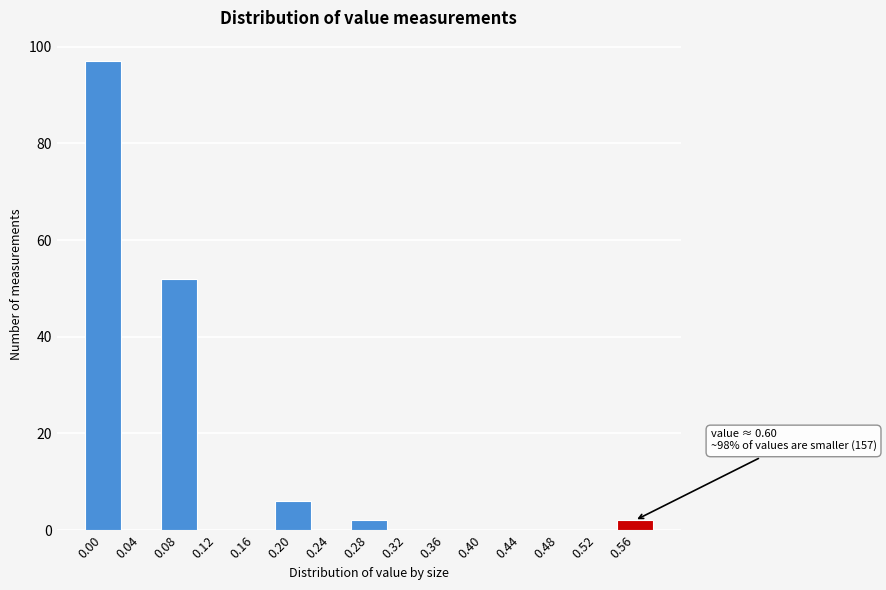

Reading left to right, list all the values displayed in this chart.

0.00=97	0.04=0	0.08=52	0.12=0	0.16=0	0.20=6	0.24=0	0.28=2	0.32=0	0.36=0	0.40=0	0.44=0	0.48=0	0.52=0	0.56=2